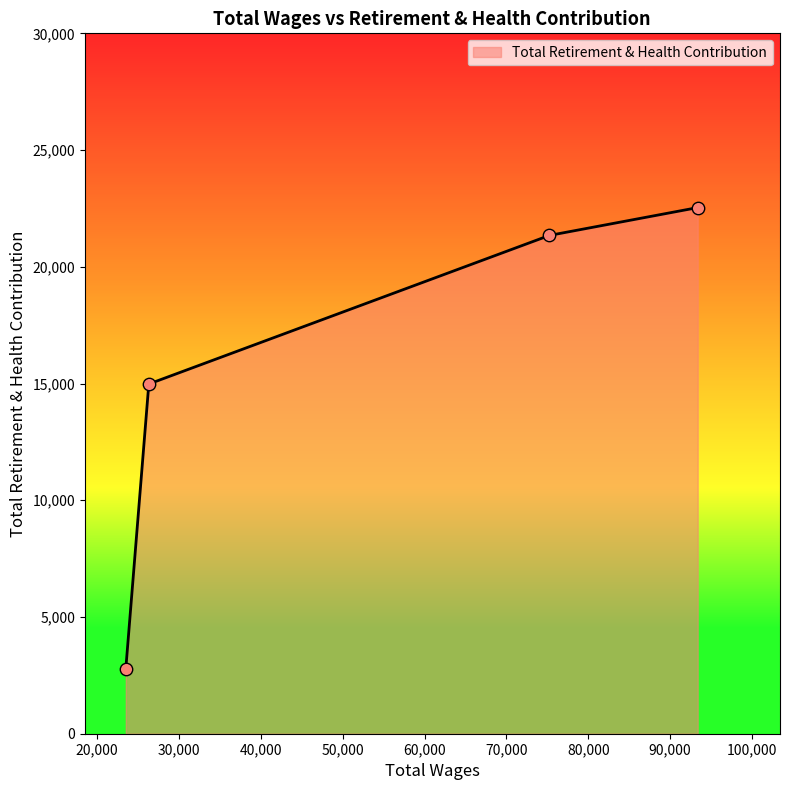

What is the sum of all values?

61649